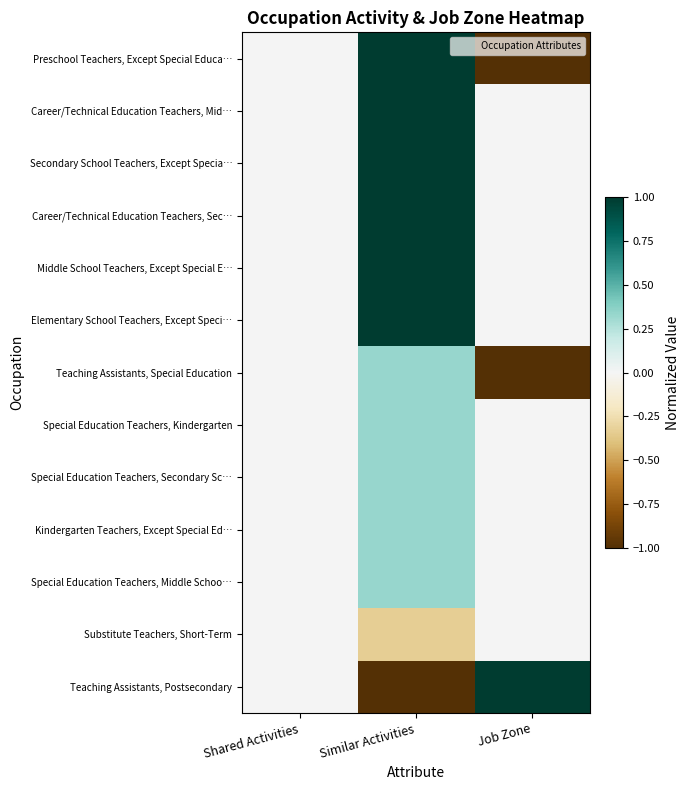

At how many categories does at least one series exceed 0?

2